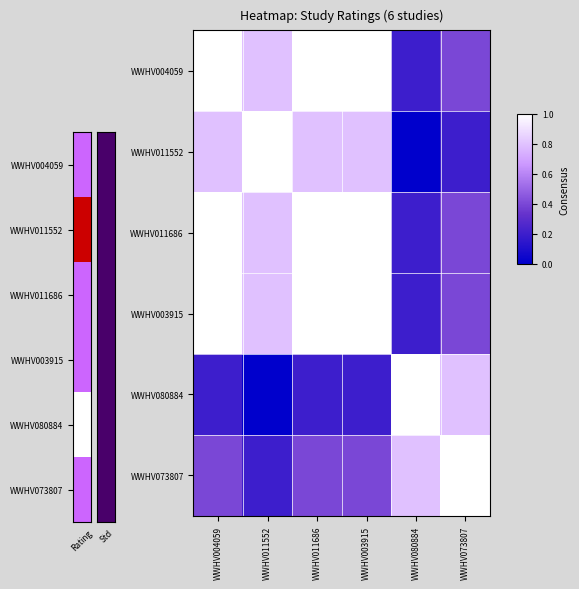

True or false: WWHV011686 has a value of 1.6 at WWHV011686.

False